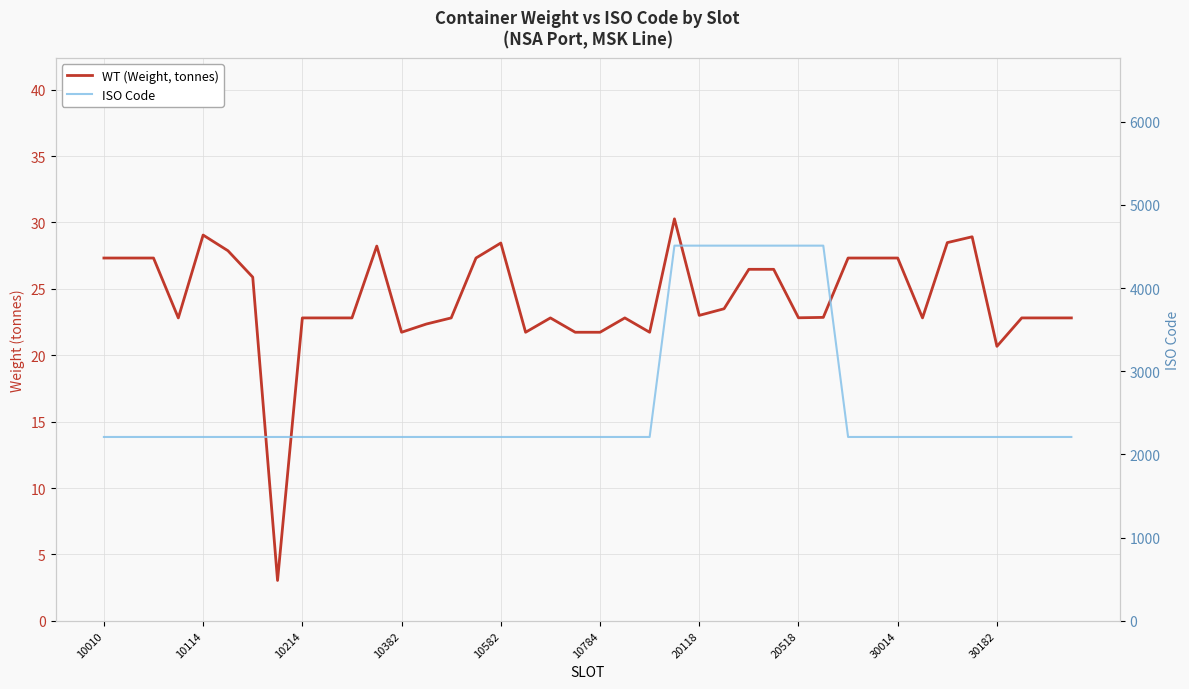

What is the value of the WT (Weight, tonnes) point at the 26th from the left?

23.5